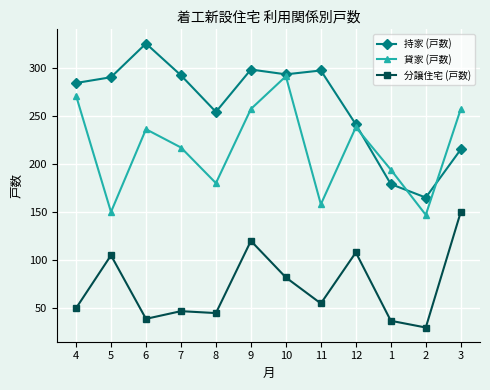

What is the sum of the 分譲住宅 (戸数) values at 2 and 1?

67